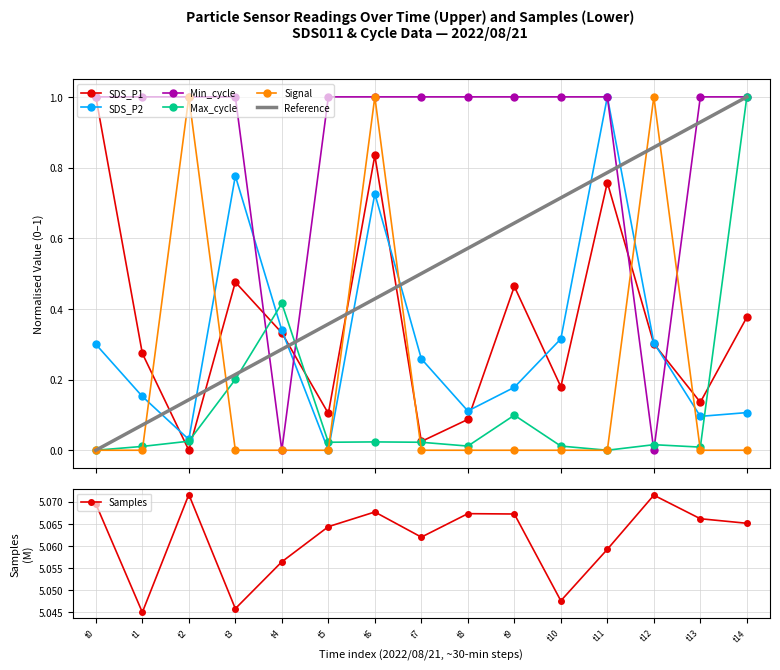

True or false: SDS_P2 has more than 2 interior local peaks.

True